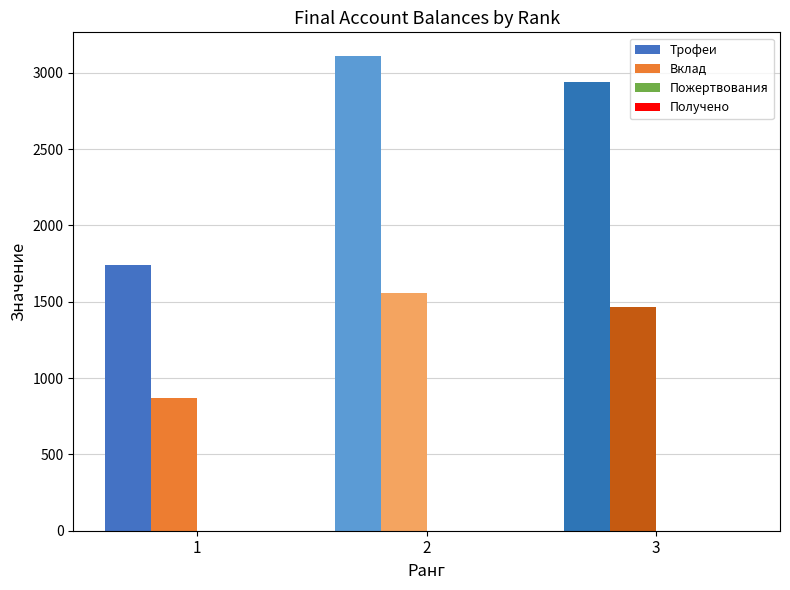

Which series has the largest total across all categories?

Трофеи